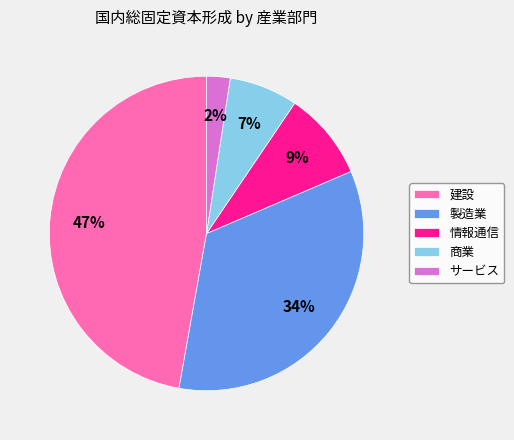

Is it true that 情報通信 is 1% of the pie?

False